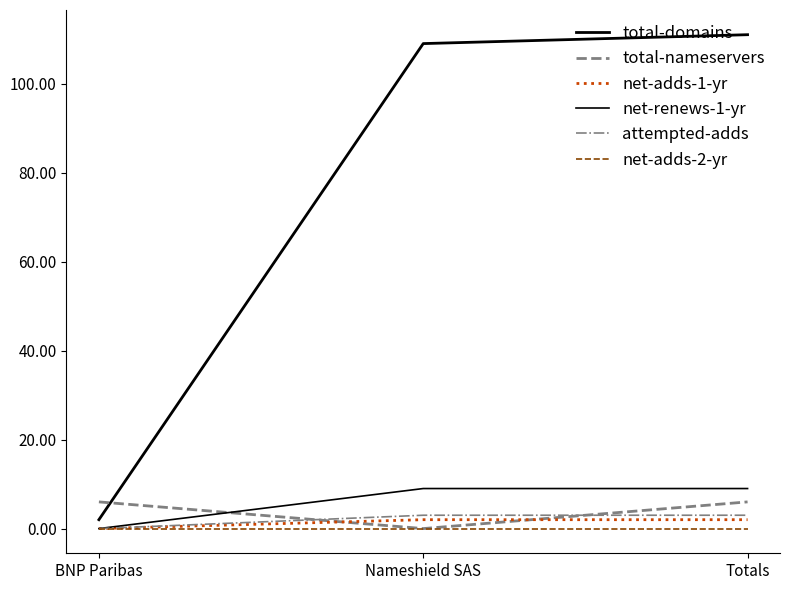

At which label is net-adds-1-yr closest to 1?

BNP Paribas